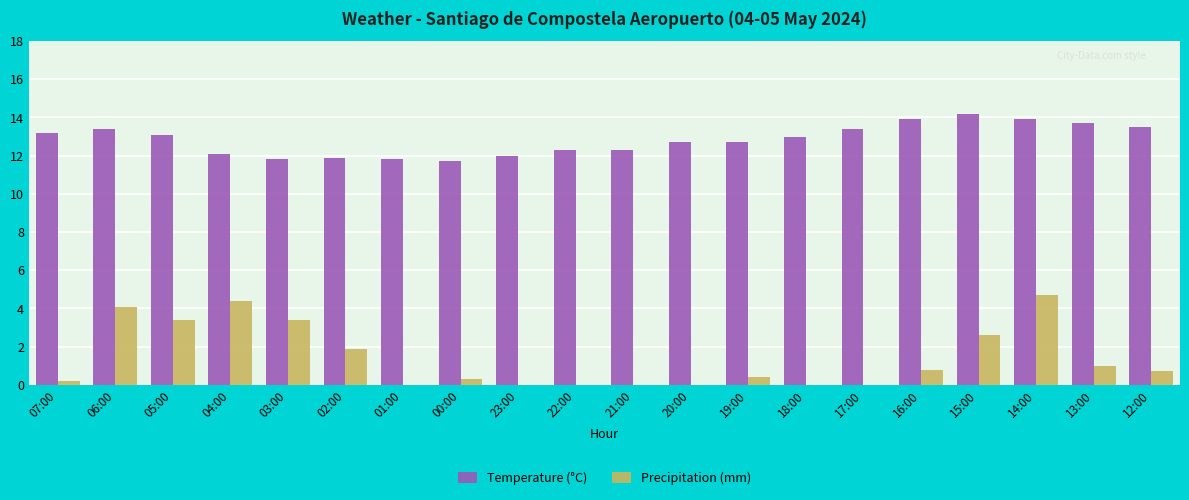

Which series has the widest spread of values?

Precipitation (mm)